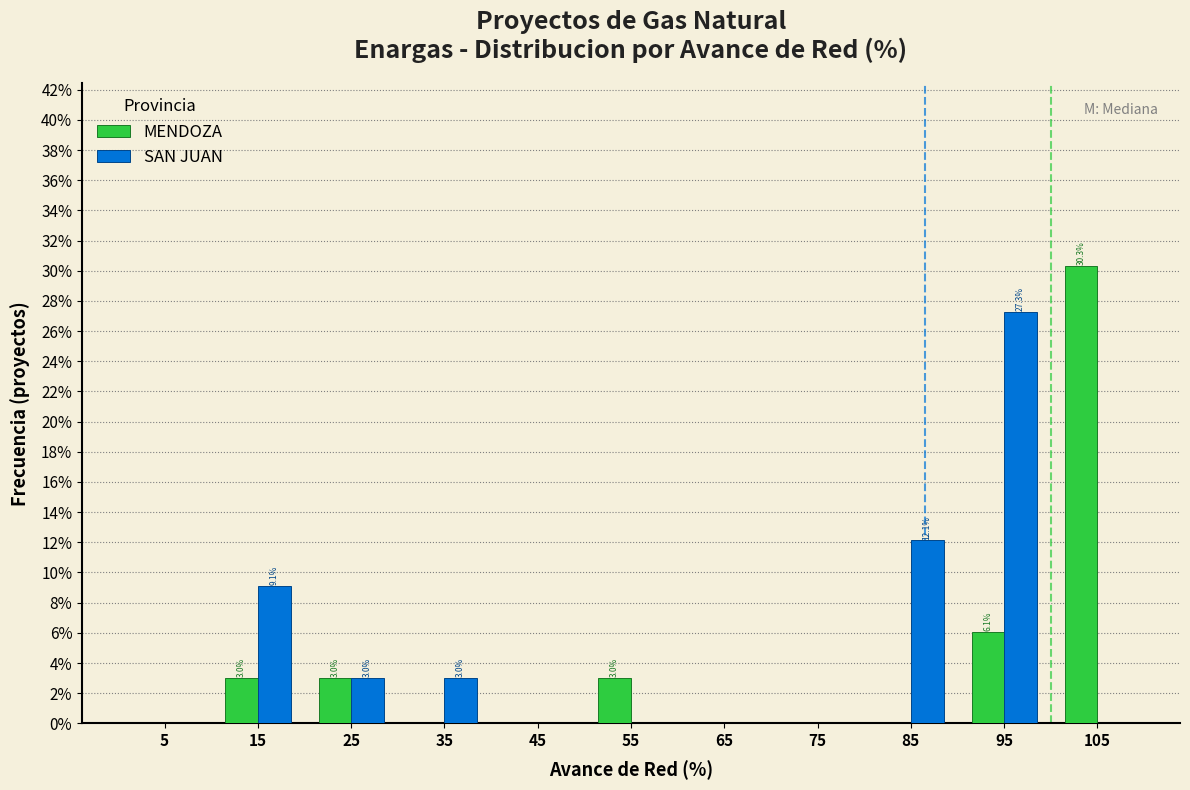

In the MENDOZA series, which range on the x-axis has the tallest bar?

100 to 110